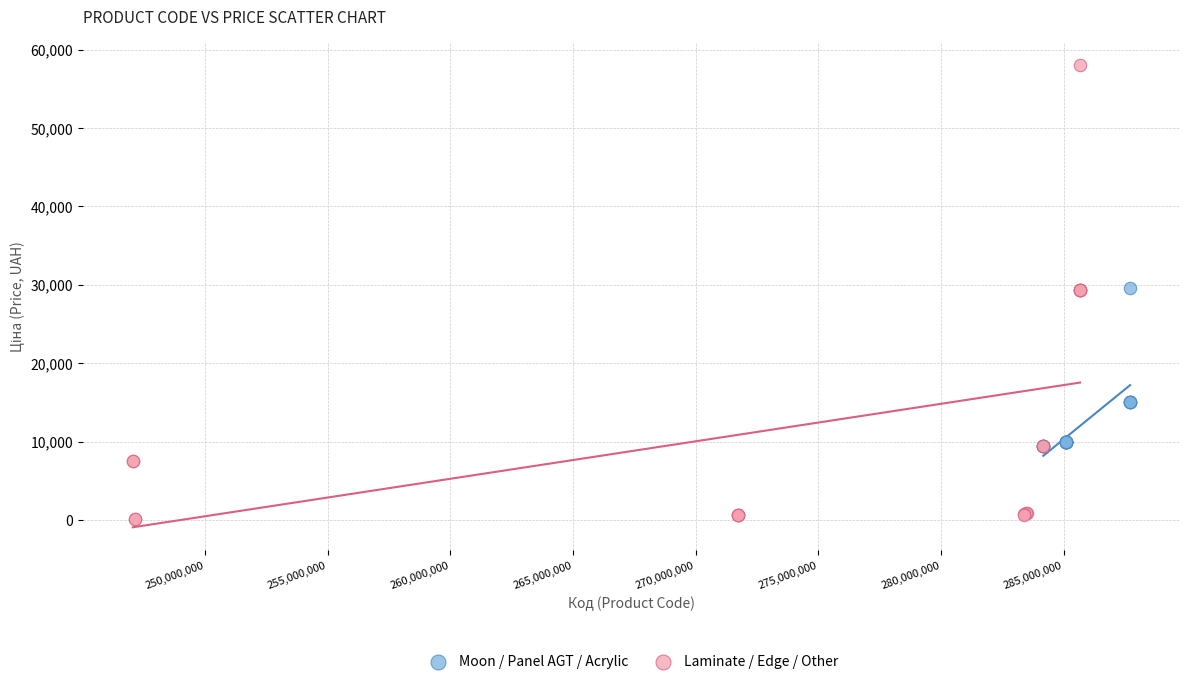

Which series has the widest spread of Y values?

Laminate / Edge / Other